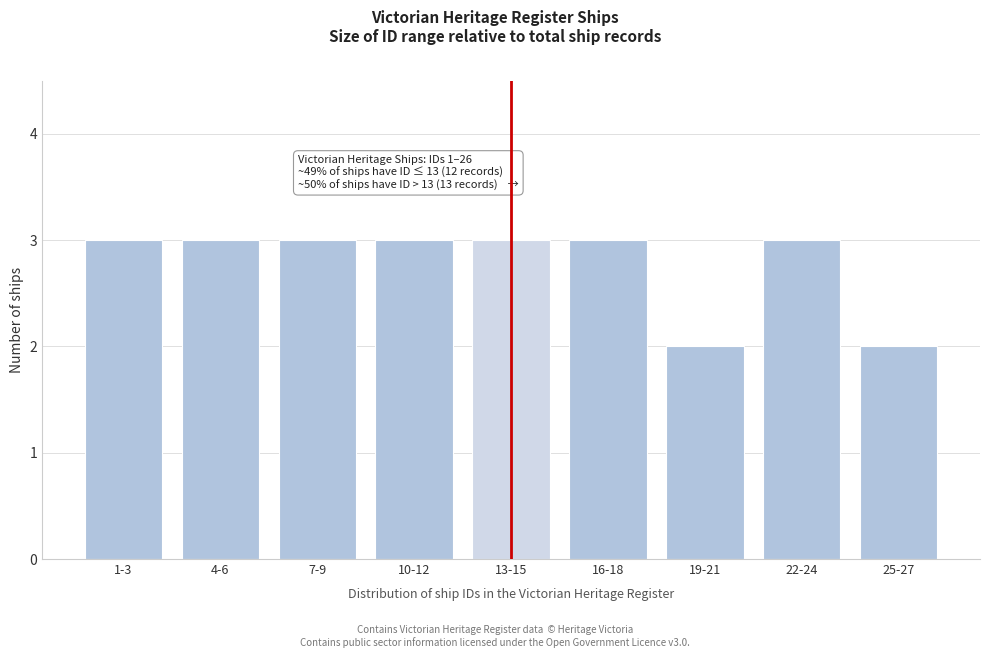

Reading right to left, list all the values displayed in this chart.

2	3	2	3	3	3	3	3	3